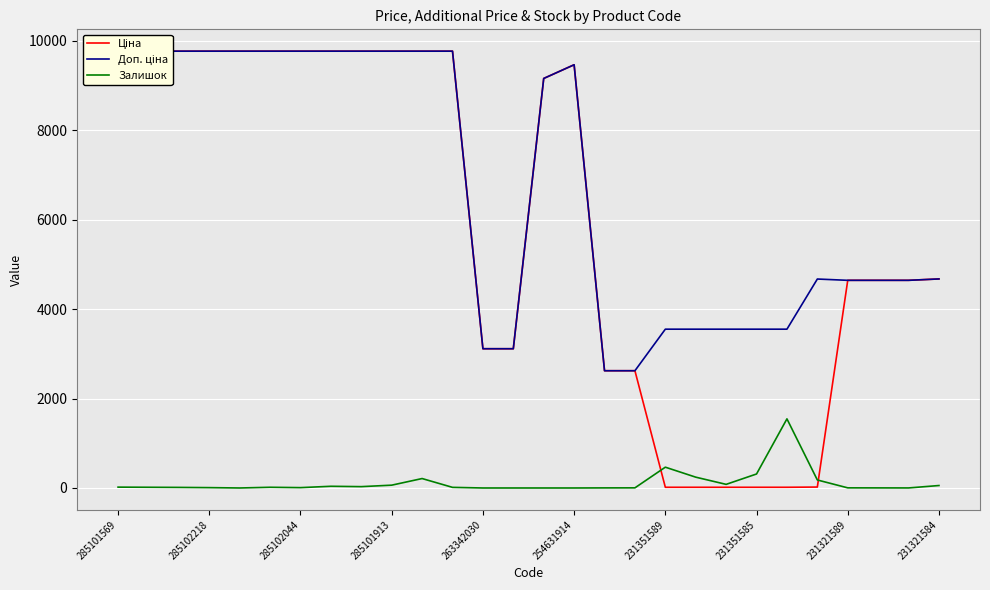

Reading left to right, what are all the values shown in this chart?

Ціна: 9764.4	9764.4	9764.4	9764.4	9764.4	9764.4	9764.4	9764.4	9764.4	9764.4	9764.4	9764.4	3112.5	3112.5	9154.5	9460.9	2621.3	2621.3	15.8	15.8	15.8	15.8	15.8	20.8	4642.5	4642.5	4642.5	4672.9
Доп. ціна: 9764.4	9764.4	9764.4	9764.4	9764.4	9764.4	9764.4	9764.4	9764.4	9764.4	9764.4	9764.4	3113.0	3113.0	9154.5	9460.9	2621.0	2621.0	3550.0	3550.0	3550.0	3550.0	3550.0	4671.0	4642.0	4642.0	4642.0	4673.0
Залишок: 19.0	16.0	13.0	8.0	0.0	16.0	8.0	38.0	30.0	63.0	211.0	14.0	0.0	0.0	0.0	0.0	2.0	3.0	465.0	242.0	81.0	313.0	1545.0	179.0	3.0	2.0	1.0	55.0